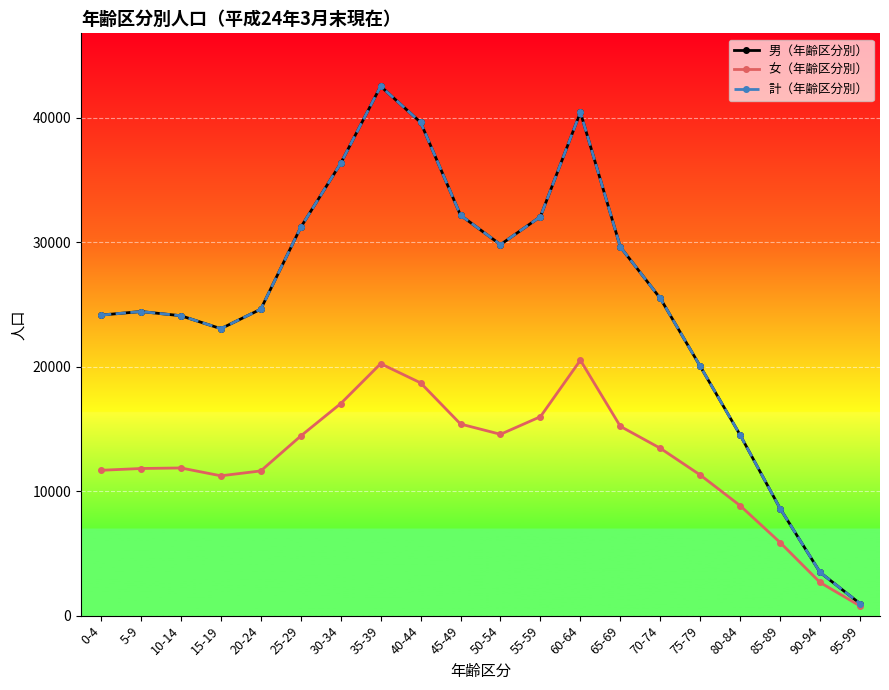

Reading left to right, extract all data points from this chart.

男（年齢区分別）: 24156	24442	24104	23063	24631	31210	36353	42547	39649	32180	29821	32068	40459	29635	25505	20041	14514	8607	3478	967
女（年齢区分別）: 11682	11825	11870	11239	11632	14437	17042	20250	18709	15399	14576	15990	20531	15215	13453	11304	8839	5878	2665	780
計（年齢区分別）: 24156	24442	24104	23063	24631	31210	36353	42547	39649	32180	29821	32068	40459	29635	25505	20041	14514	8607	3478	967